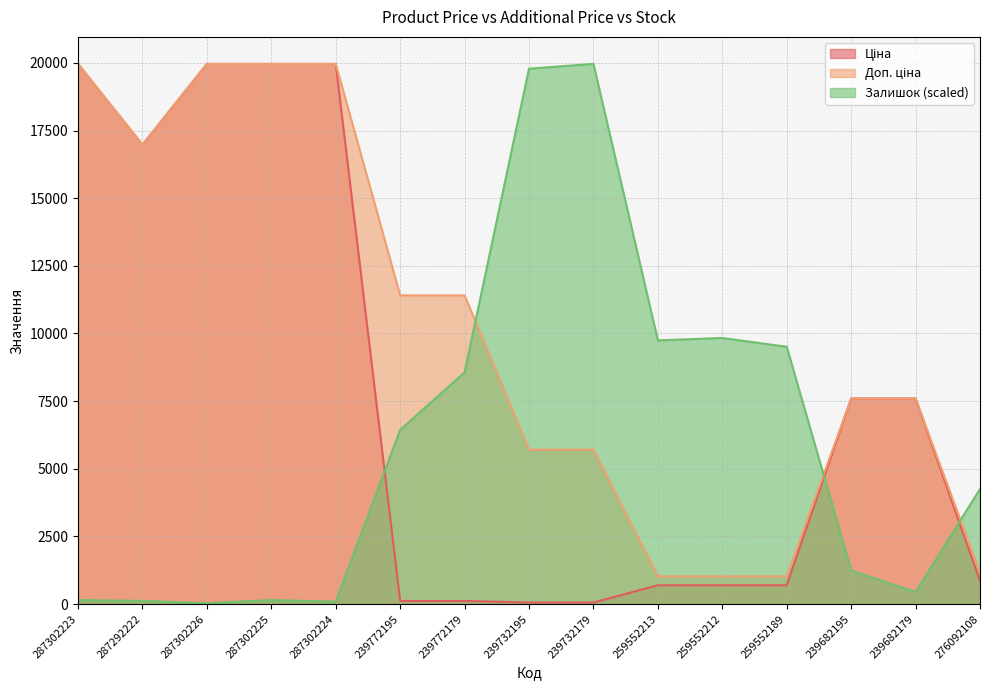

Read the Доп. ціна value at 239772179.

11410.0